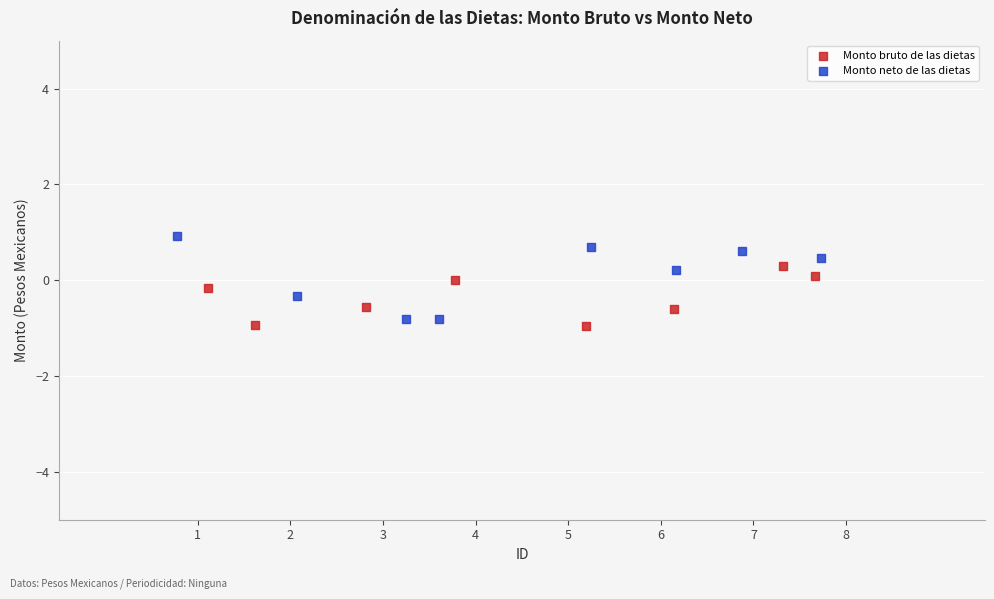

Which series reaches the minimum Y coordinate?

Monto bruto de las dietas